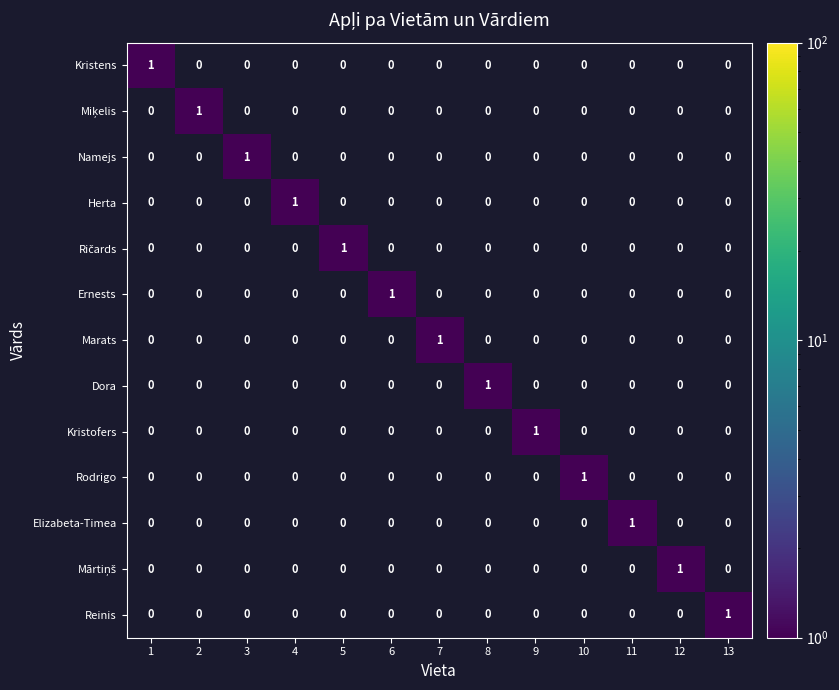

At how many categories does at least one series exceed 0?

13